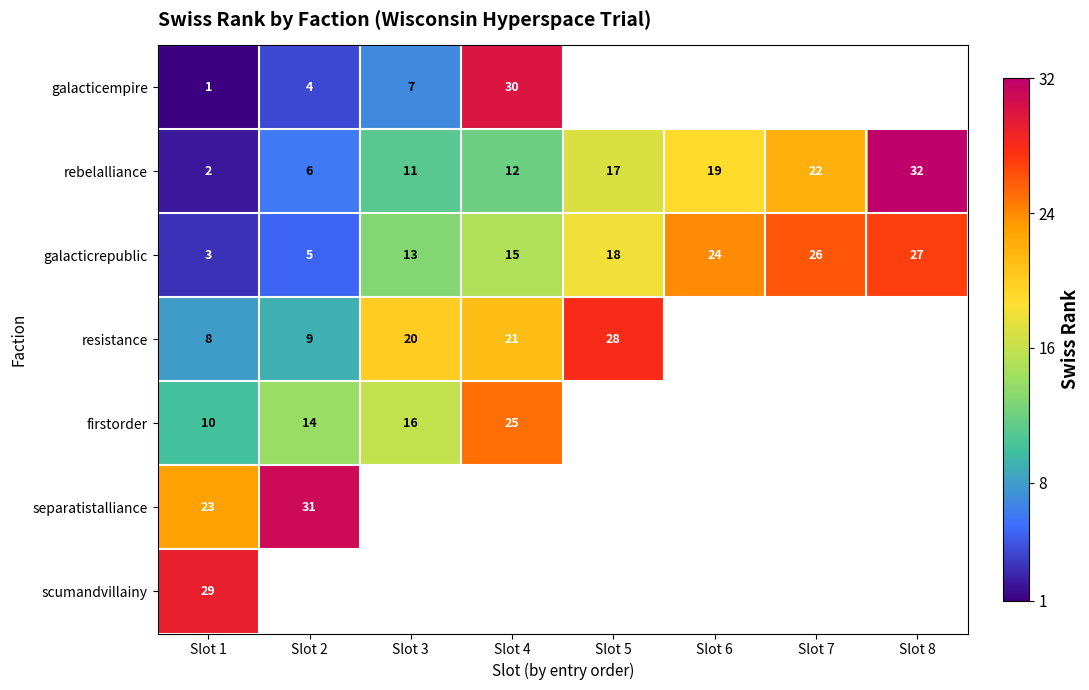

Which has a higher value, Slot 3 or Slot 2?

Slot 3